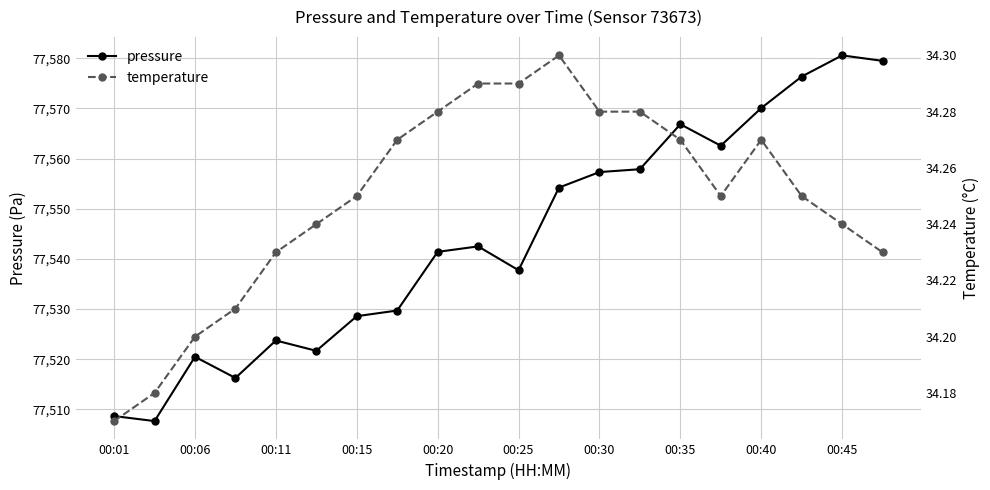

True or false: temperature and pressure intersect in this chart.

False